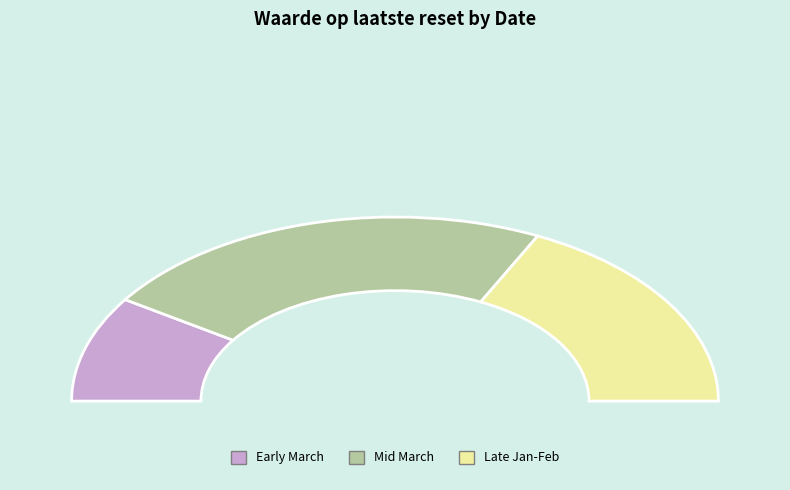

Combined, do 2025-01-30 and 2025-03-11 account for over 50%?

No